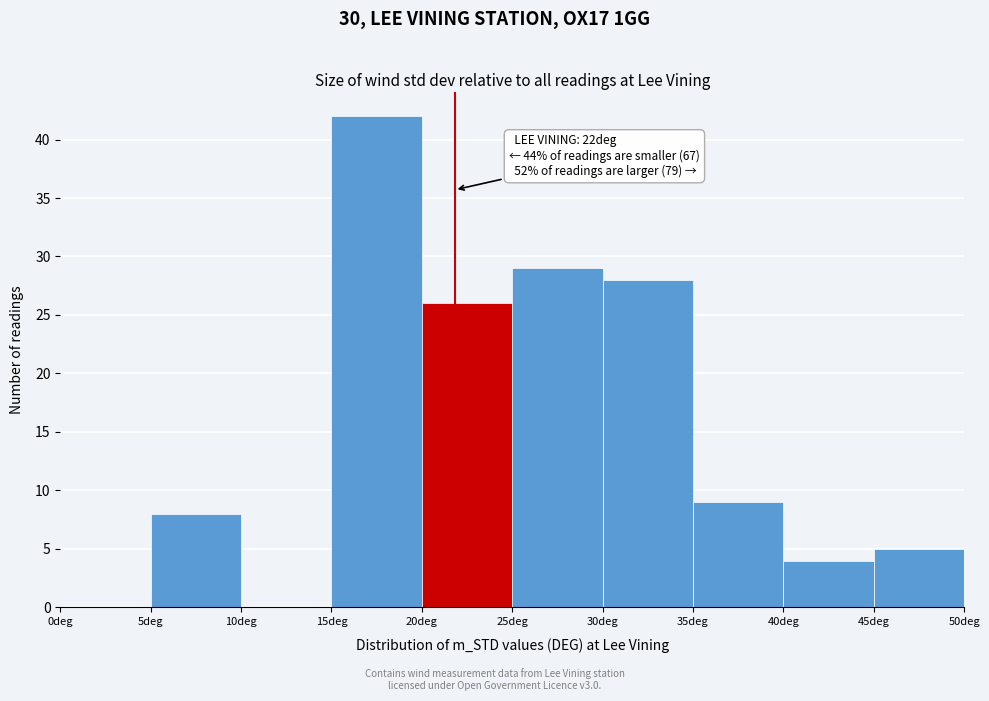

Which range on the x-axis has the tallest bar?

15 to 20